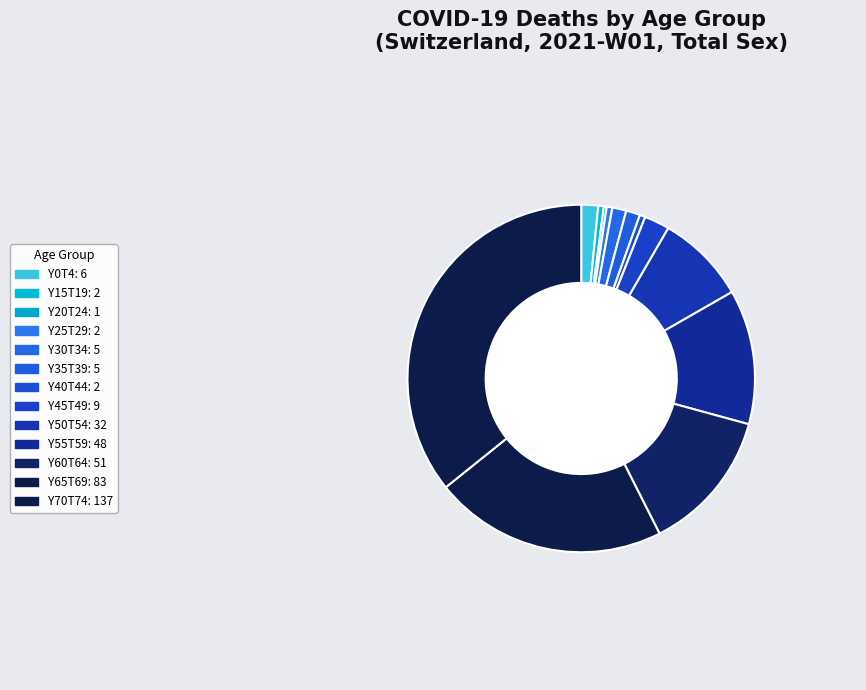

What is the smallest slice in the pie chart?

Y20T24